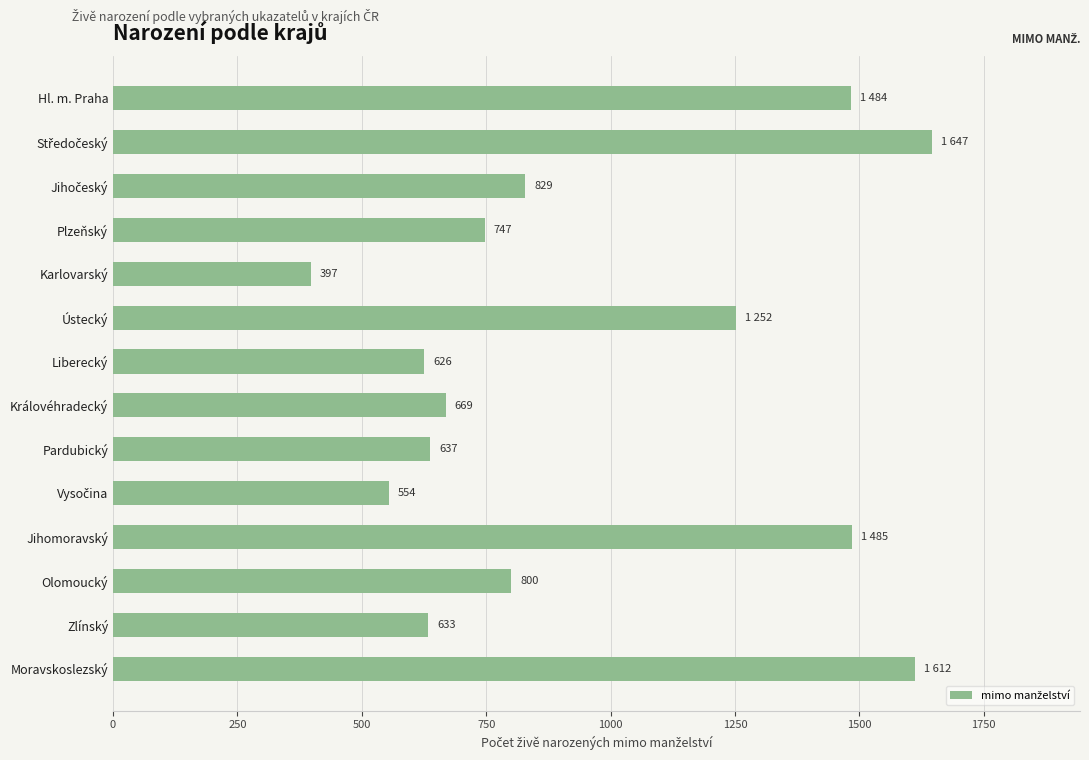

True or false: the data shows 626 at Liberecký.

True